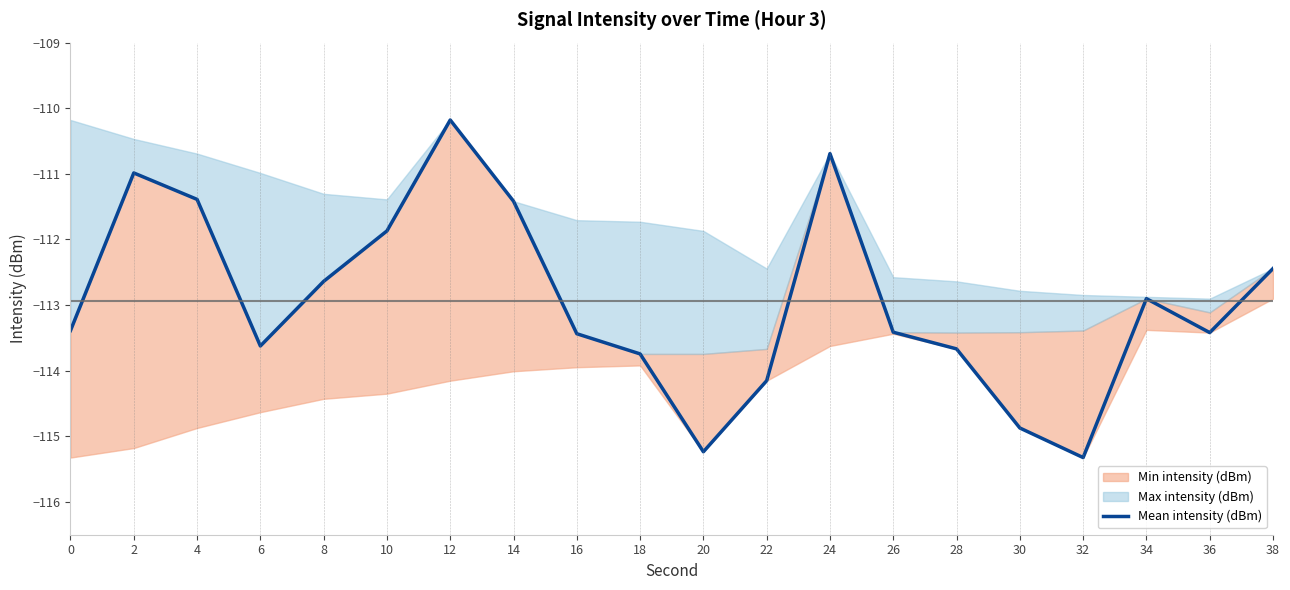

Where does the data first go above -113?

2